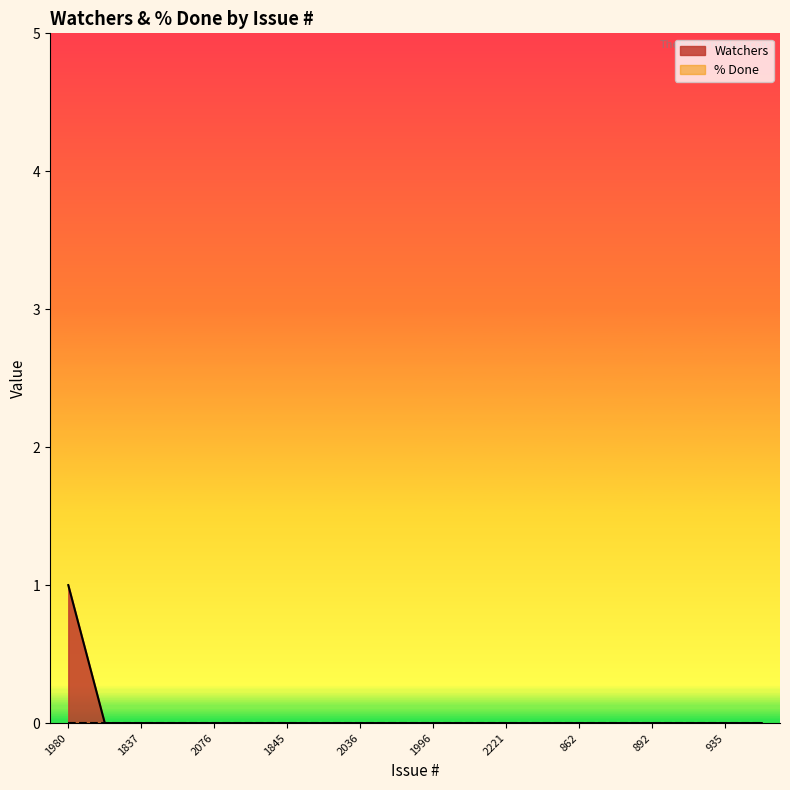

How many positive values are there?

1